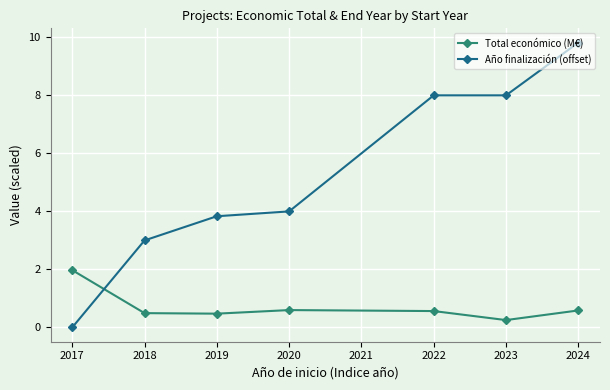

How many positive values does the Año finalización (offset) series have?

6